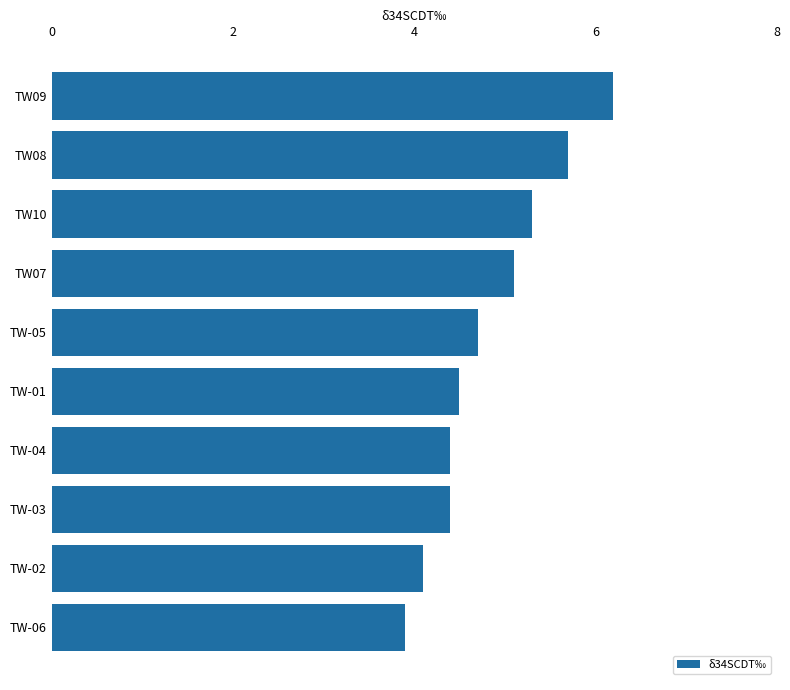

The value at TW-05 is 2.8. True or false?

False